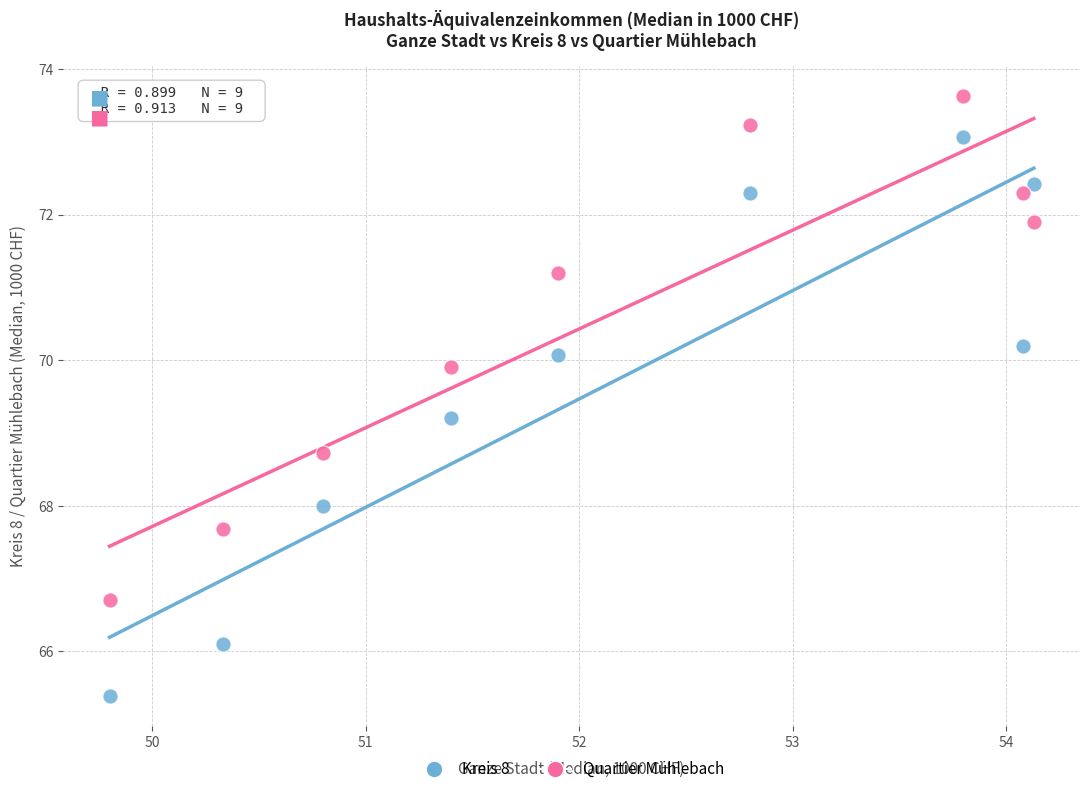

Which series has the widest spread of Y values?

Kreis 8